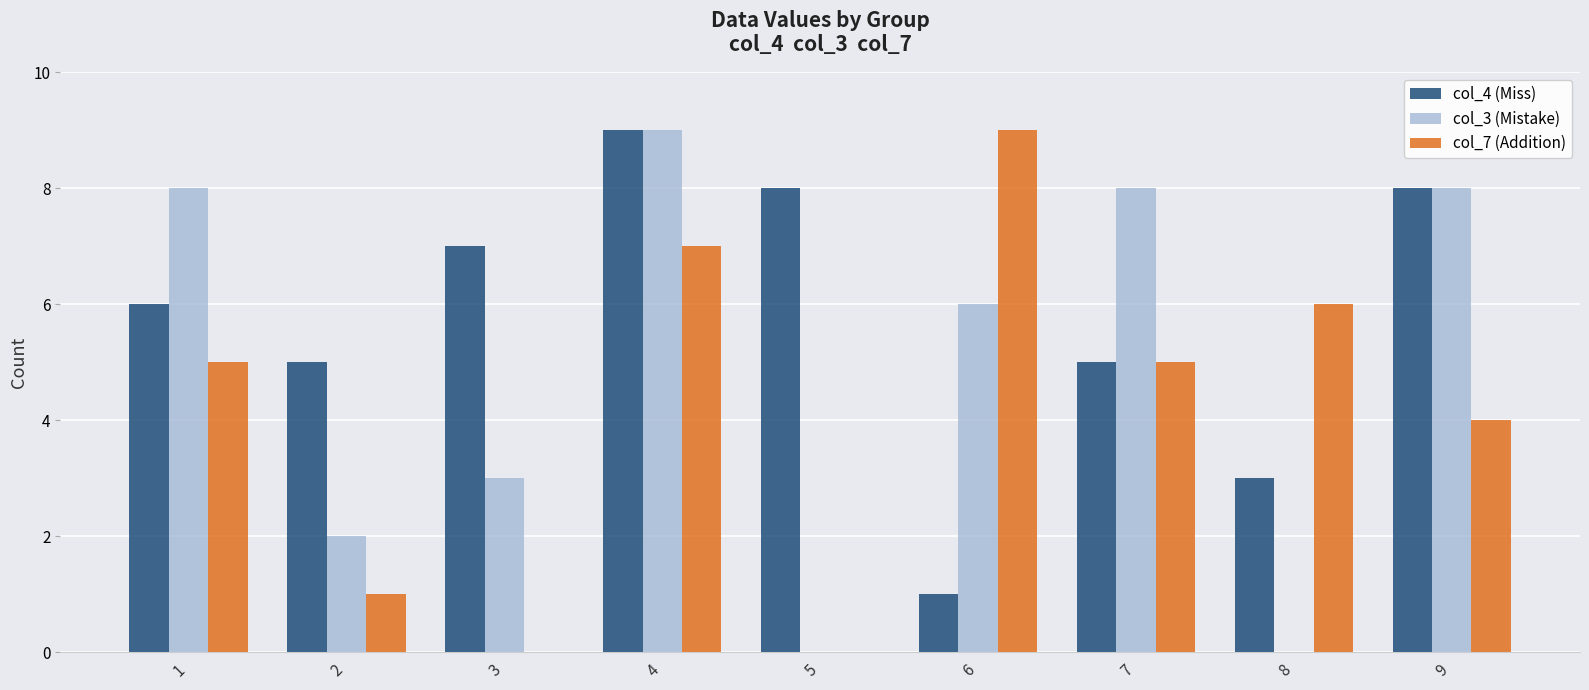

Between 2 and 7, which series saw the biggest shift?

col_3 (Mistake)